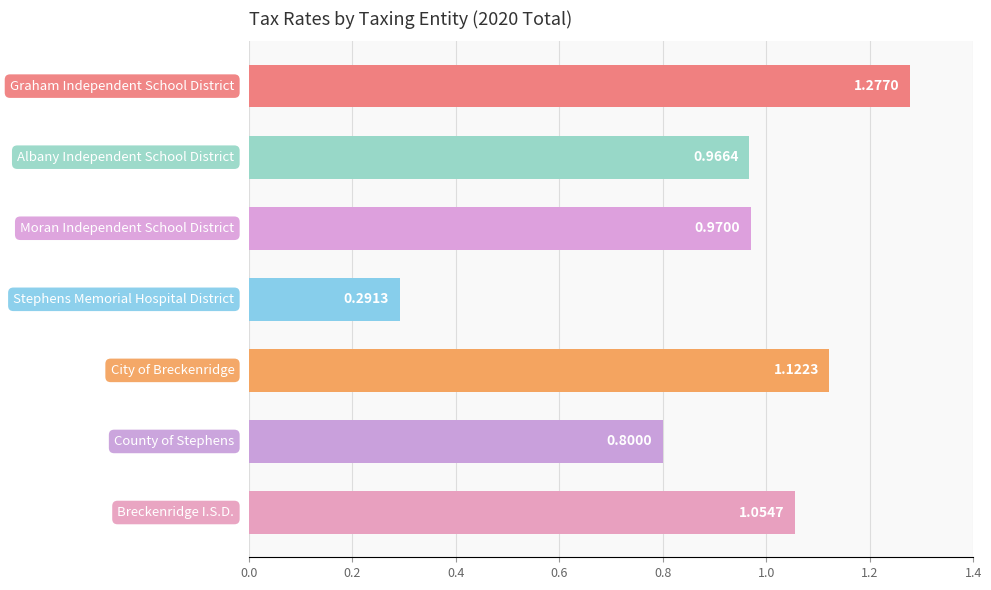

What is the difference between the maximum and second lowest values?

0.5